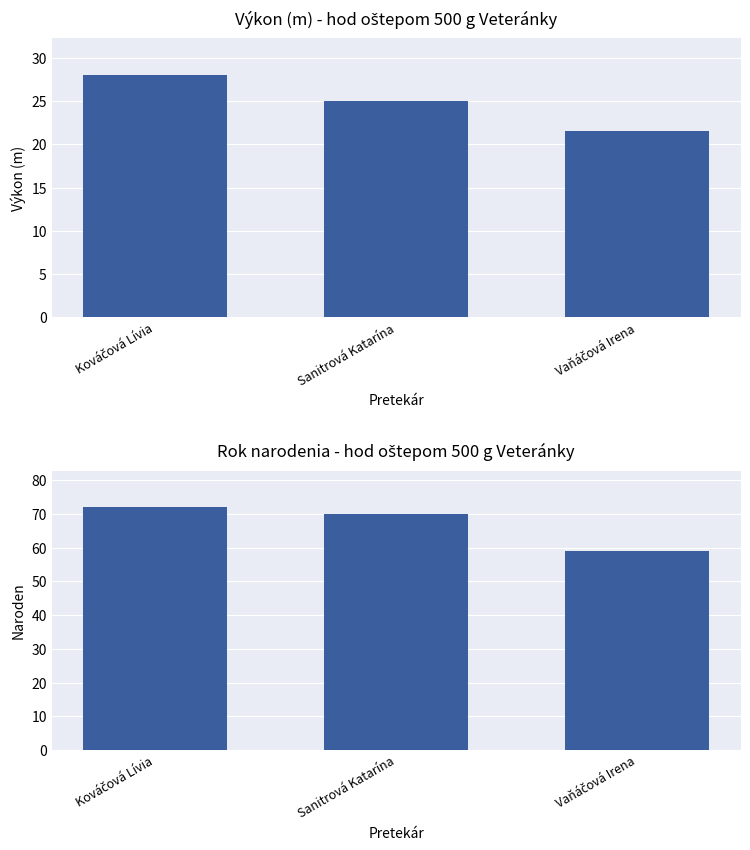

List the series in order of their peak value, highest first.

Naroden, Výkon